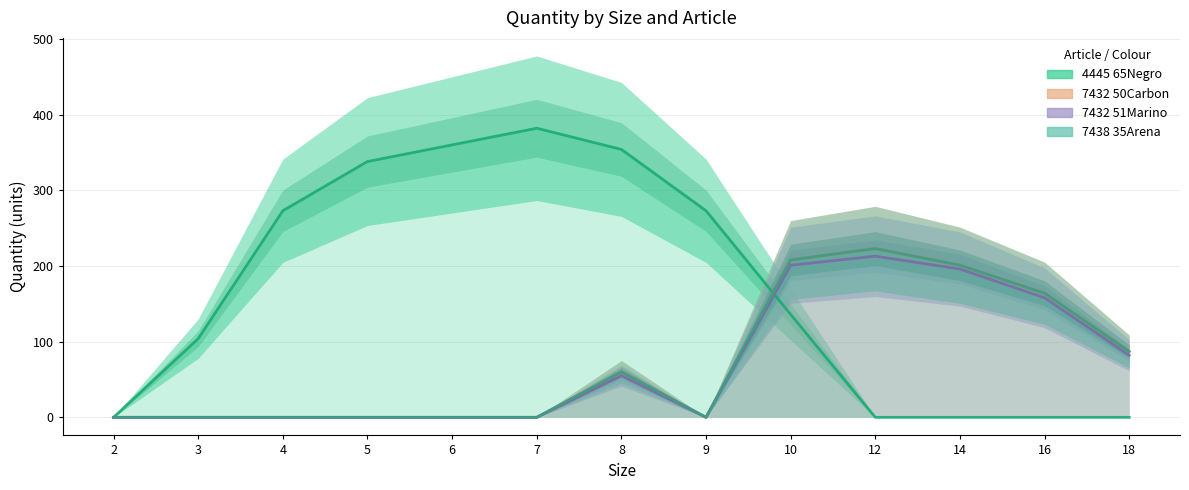

Reading left to right, list all the values displayed in this chart.

4445 65Negro: 0	104	273	338	360	382	354	273	136	0	0	0	0
7432 50Carbon: 0	0	0	0	0	0	60	0	208	223	201	164	87
7432 51Marino: 0	0	0	0	0	0	55	0	201	213	196	158	82
7438 35Arena: 0	0	0	0	0	0	60	0	208	223	201	164	87